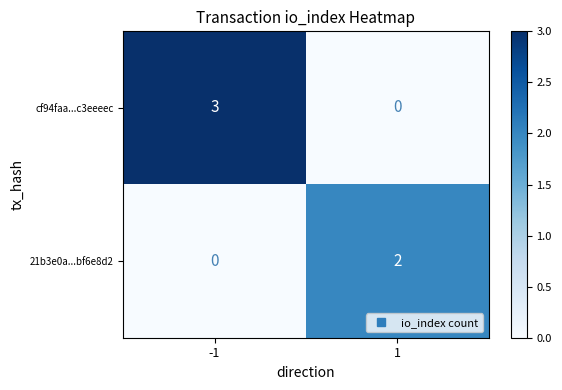

Which series has the largest total across all categories?

cf94faa...c3eeeec